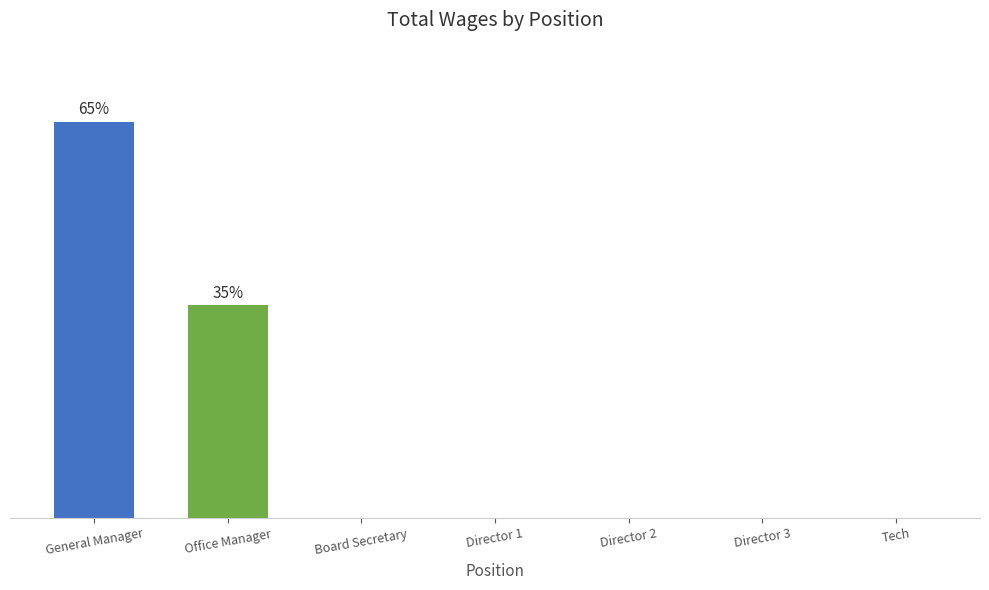

What is the approximate value at Office Manager?

31220